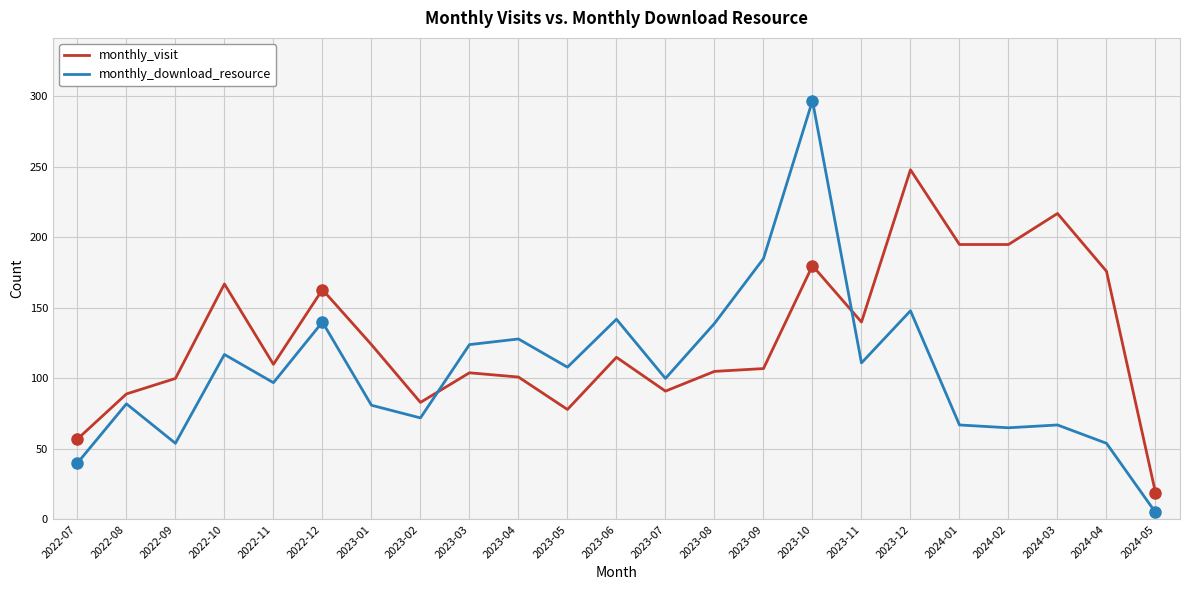

The value of monthly_visit at 2023-09 is 176. True or false?

False